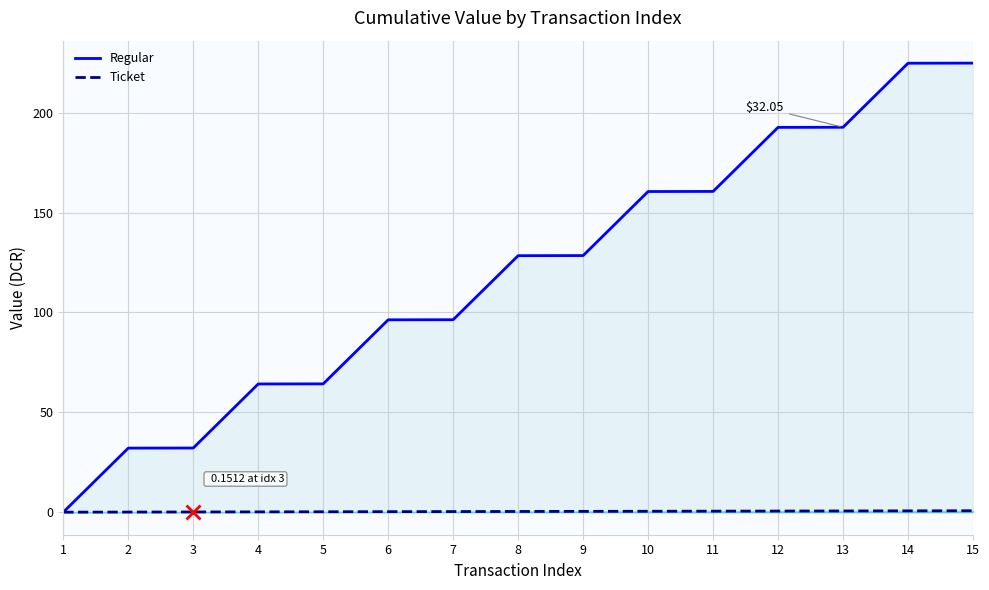

What is the maximum value for Ticket?

0.8